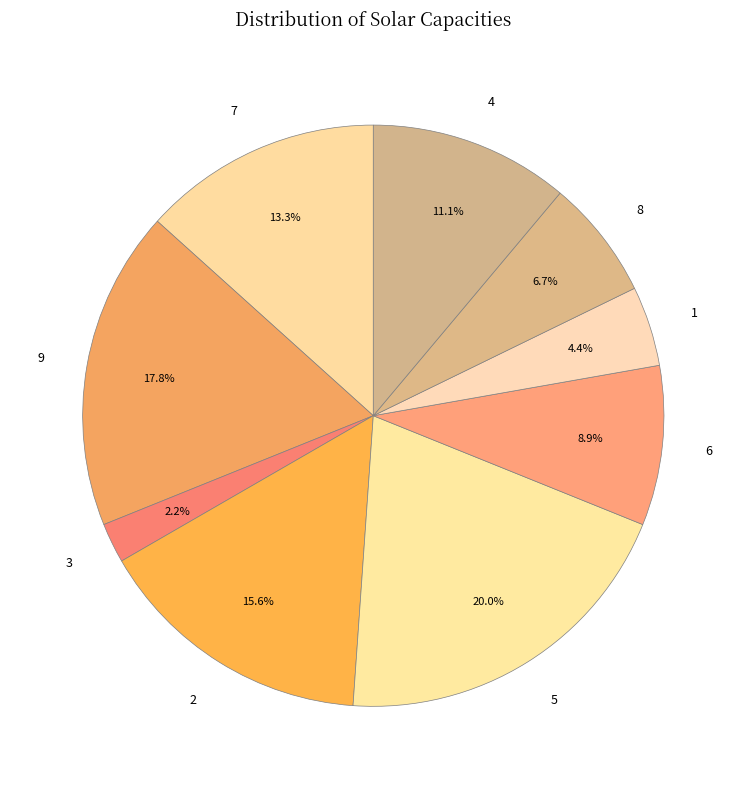

True or false: 5 accounts for 1% of the total.

False